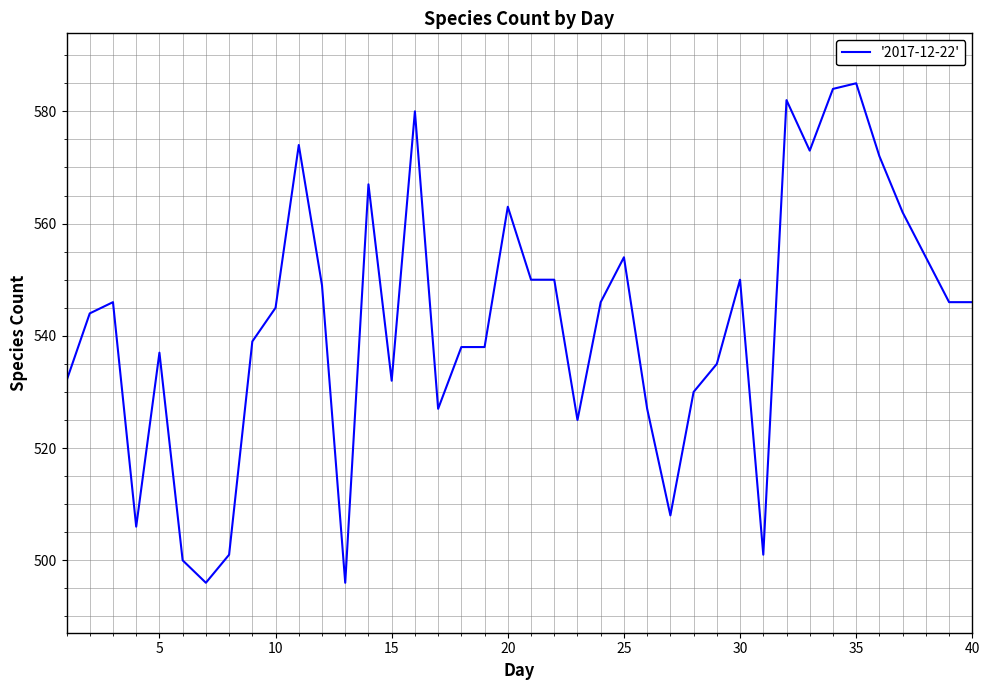

What is the difference between the maximum and minimum values?

89